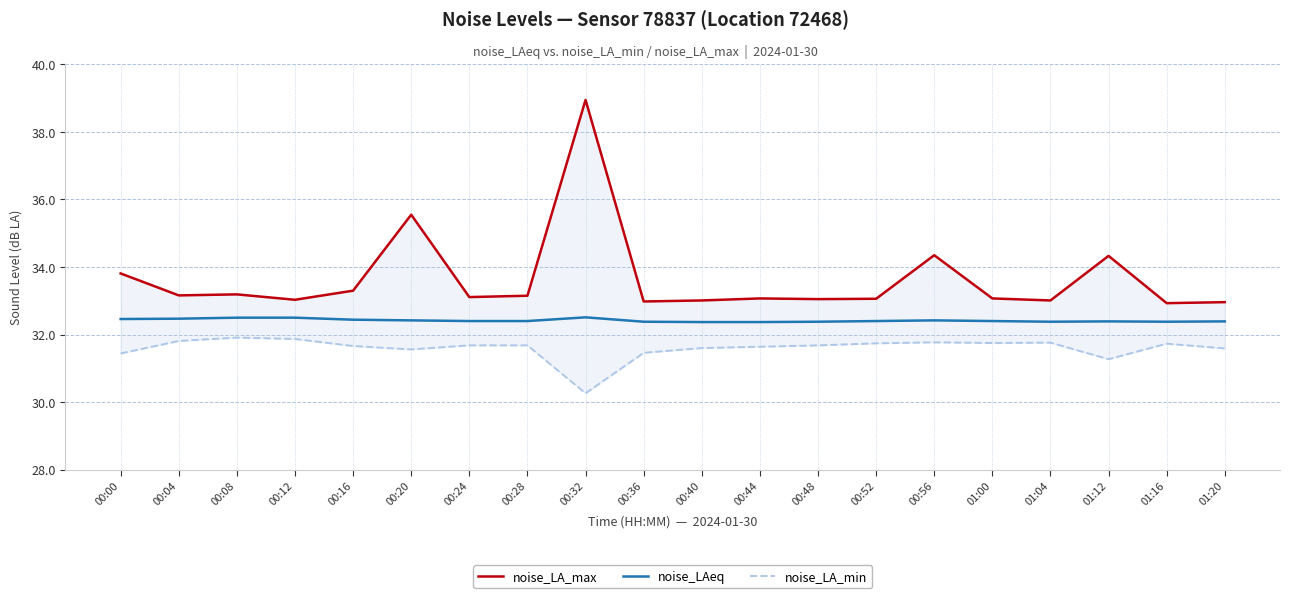

What is the value of the noise_LAeq point at the 20th from the left?

32.4